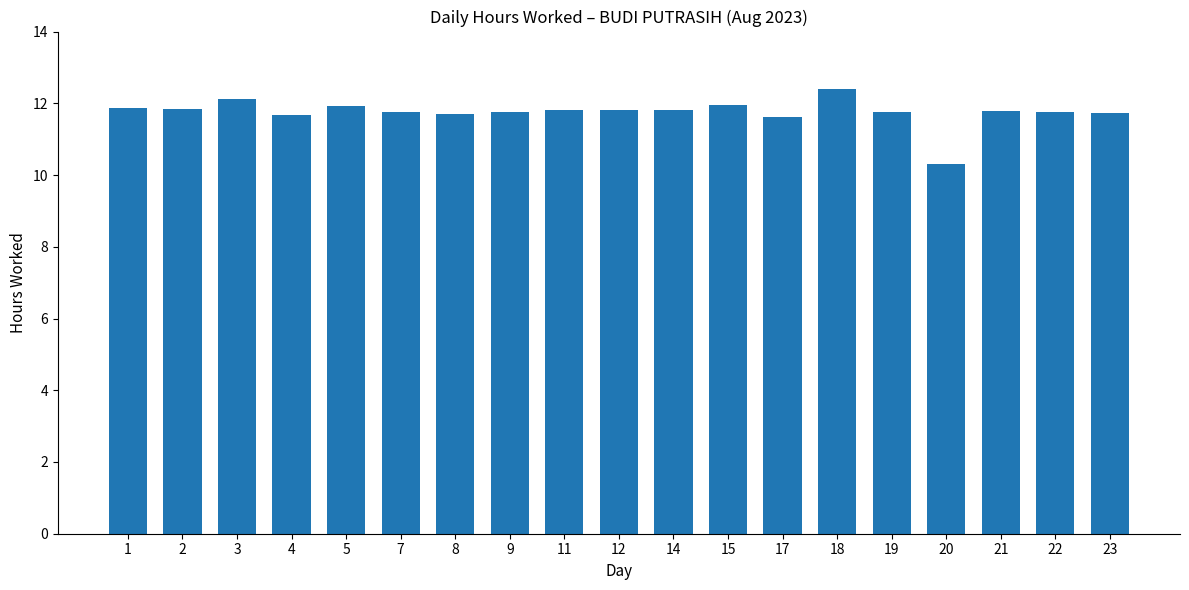

What is the average value?

11.8